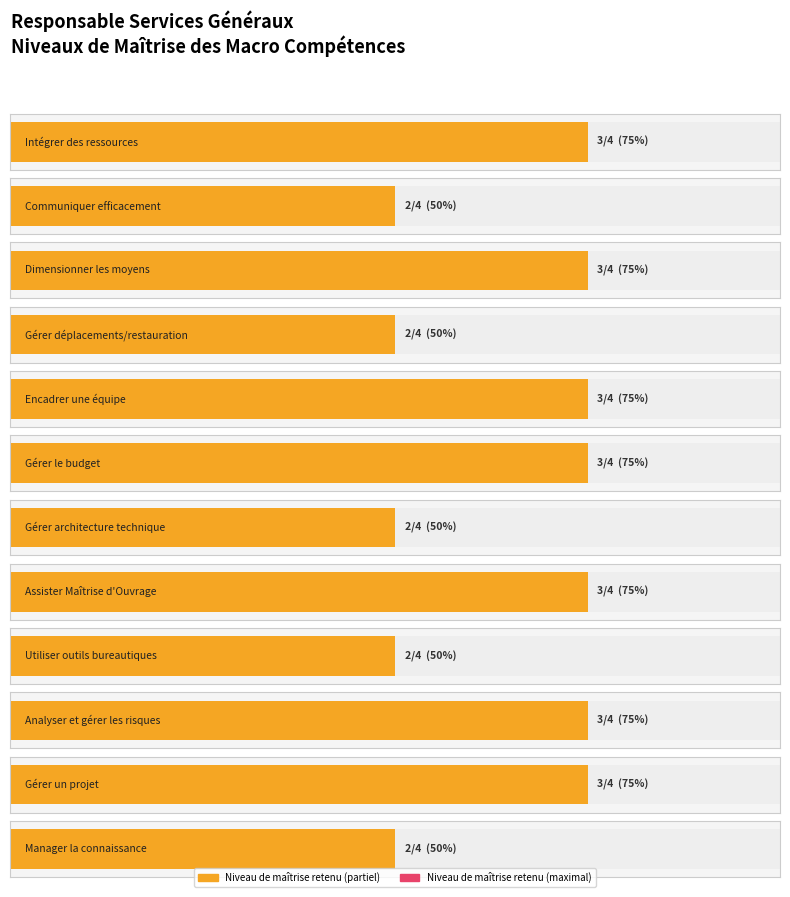

What is the value of the 7th bar from the left?

2